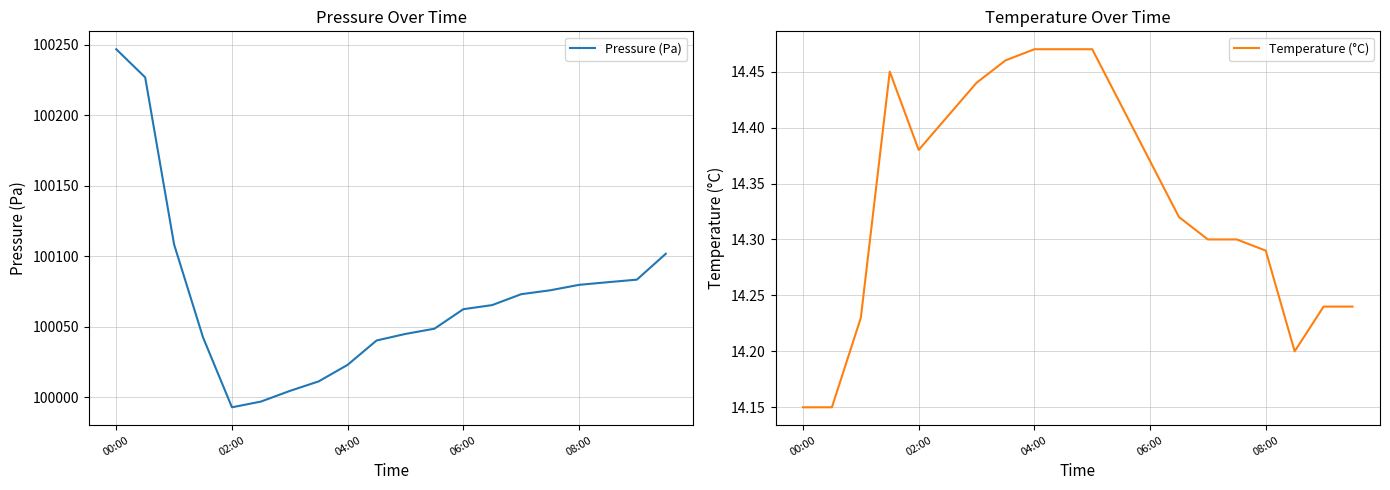

The Pressure (Pa) series shows 99993.0 at 02:00. True or false?

True